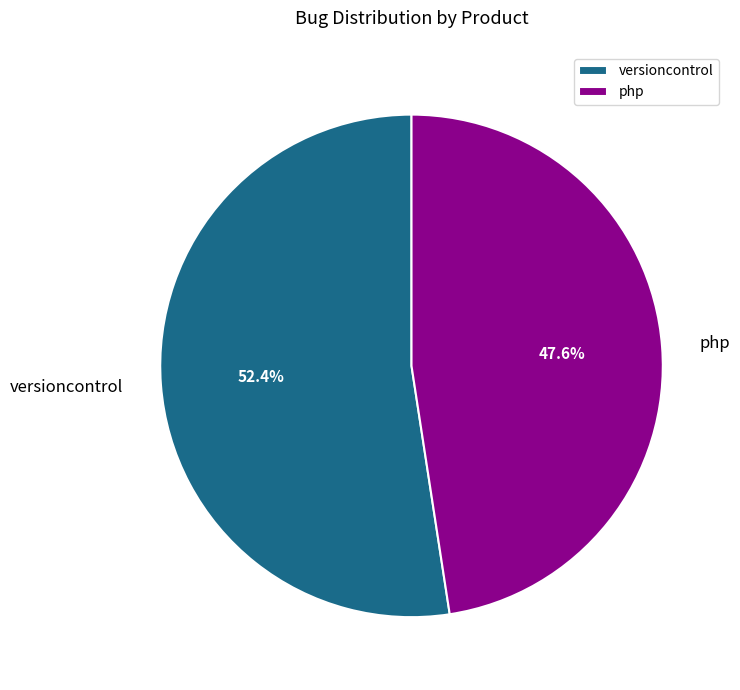

To the nearest percent, what is the difference between the versioncontrol and php slice percentages?

5%